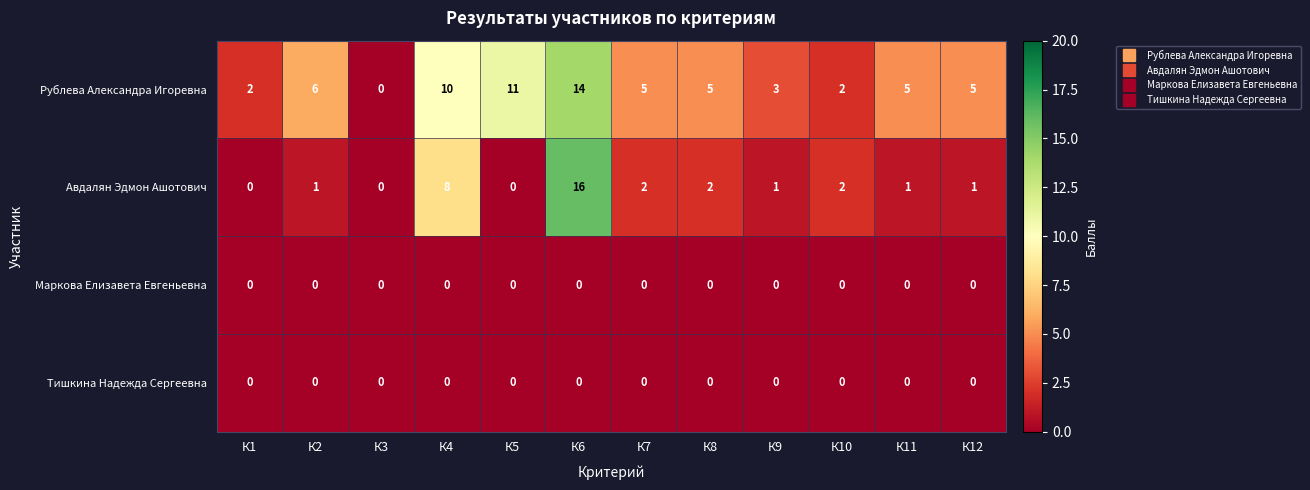

What is the difference between the maximum and minimum values in the Авдалян Эдмон Ашотович series?

16